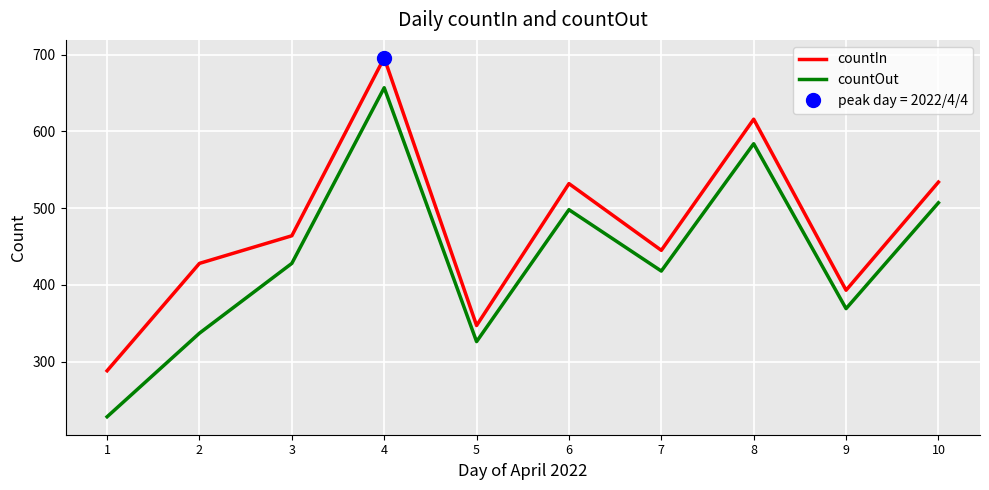

Does the chart display data point markers on the line(s)?

No